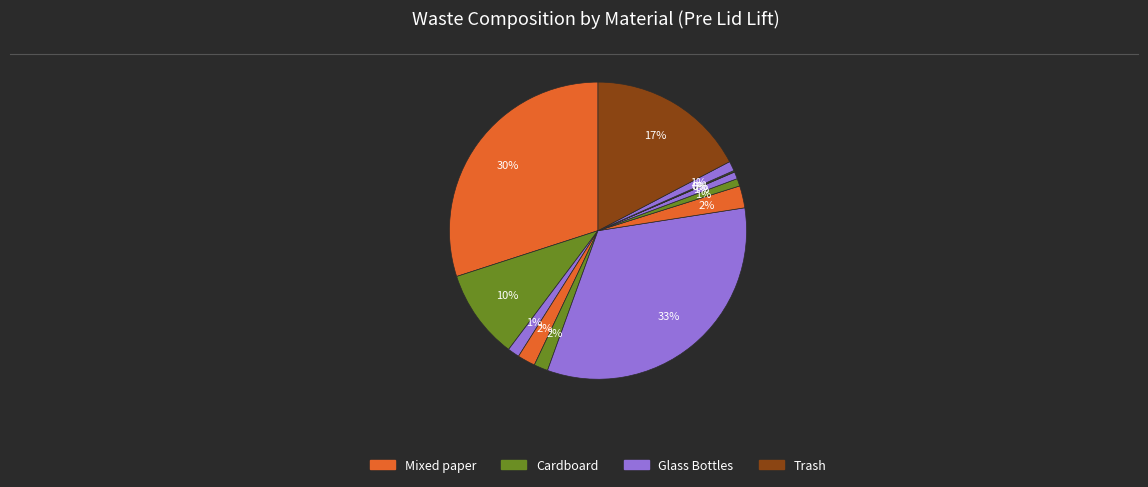

To the nearest percent, what is the difference between the largest and smallest slice percentages?

33%